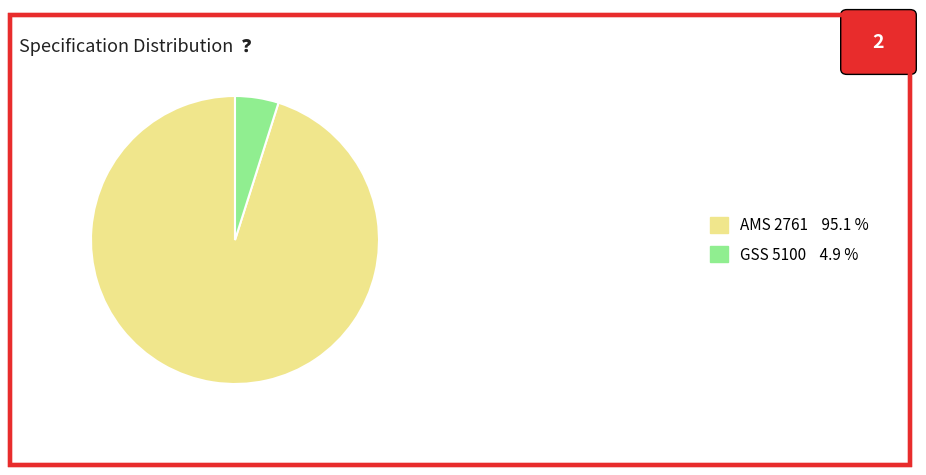

How many segments does this pie chart have?

2